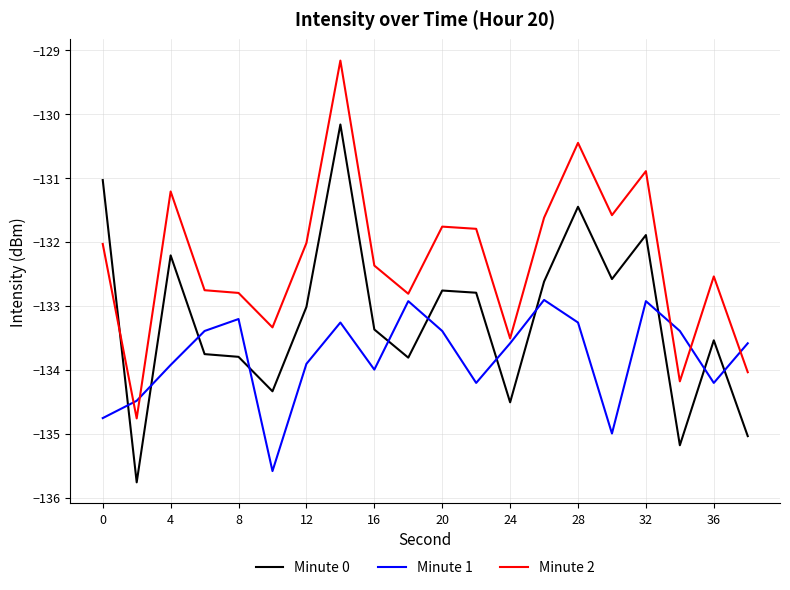

What is the minimum value for Minute 1?

-135.6